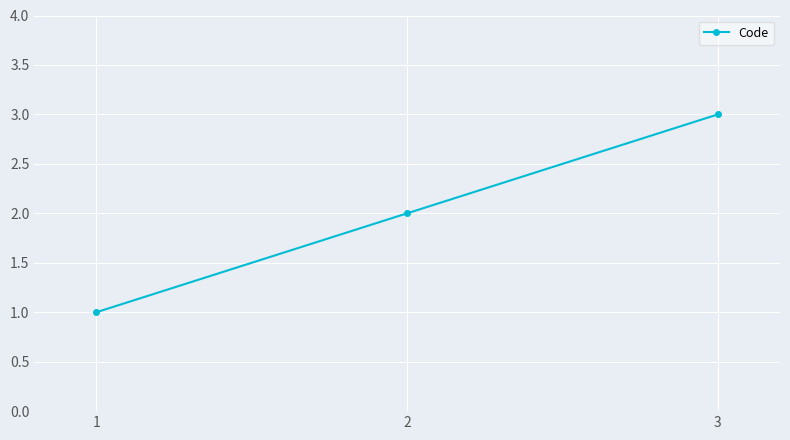

Which label corresponds to the smallest value in the chart?

1